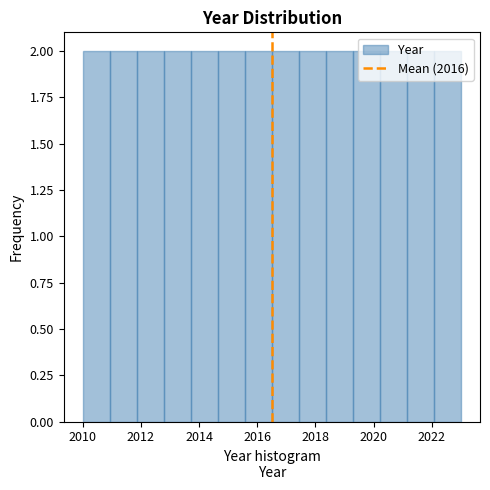

How tall is the bar that spans 2016.6 to 2017.4 on the x-axis? Neither the bar edges nor the heights are printed on the chart, so give them approximately, as read against the axes.

2